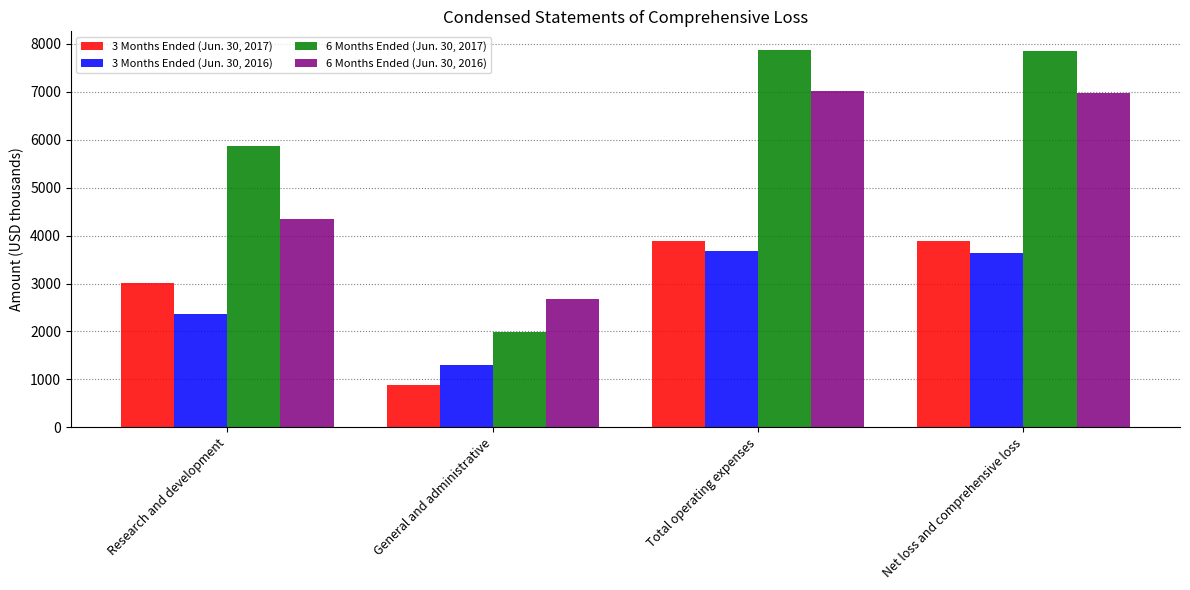

At which category does the chart reach its minimum across all series?

General and administrative